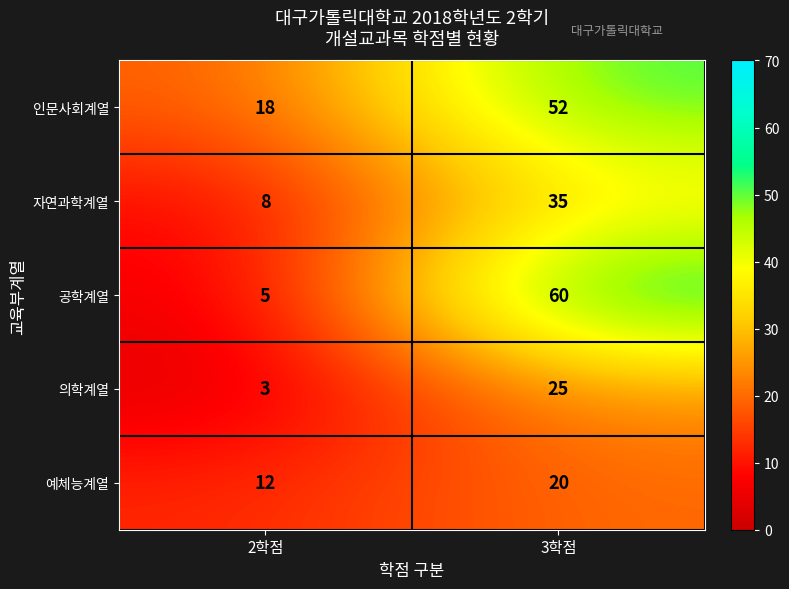

What is the total value across all series at 3학점?

192